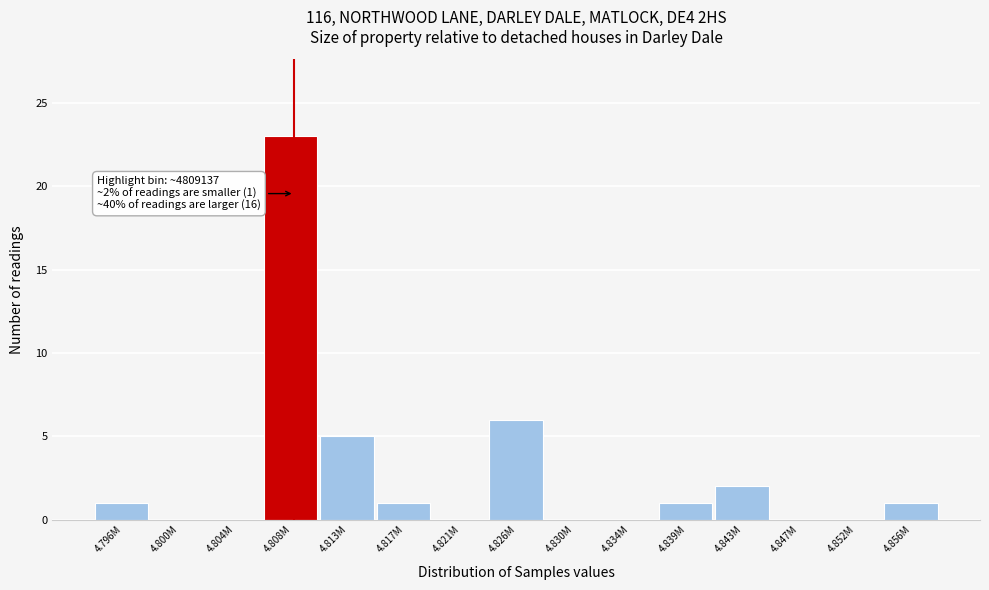

Reading left to right, transcribe all the data shown in this chart.

4.796M=1	4.800M=0	4.804M=0	4.808M=23	4.813M=5	4.817M=1	4.821M=0	4.826M=6	4.830M=0	4.834M=0	4.839M=1	4.843M=2	4.847M=0	4.852M=0	4.856M=1